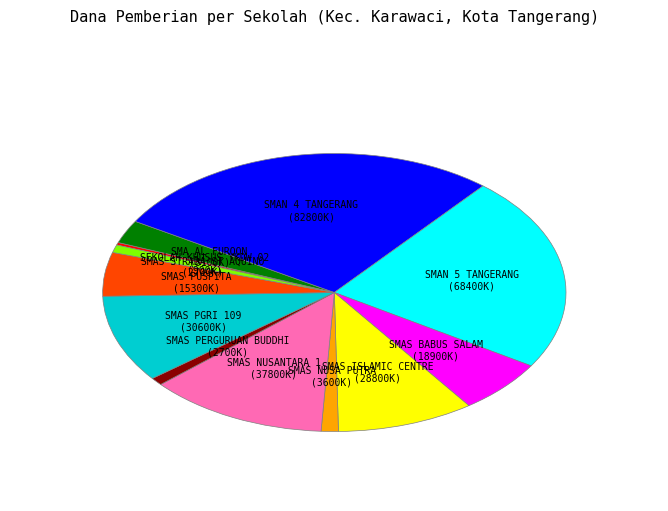

Is there any slice that represents more than half of the pie?

No